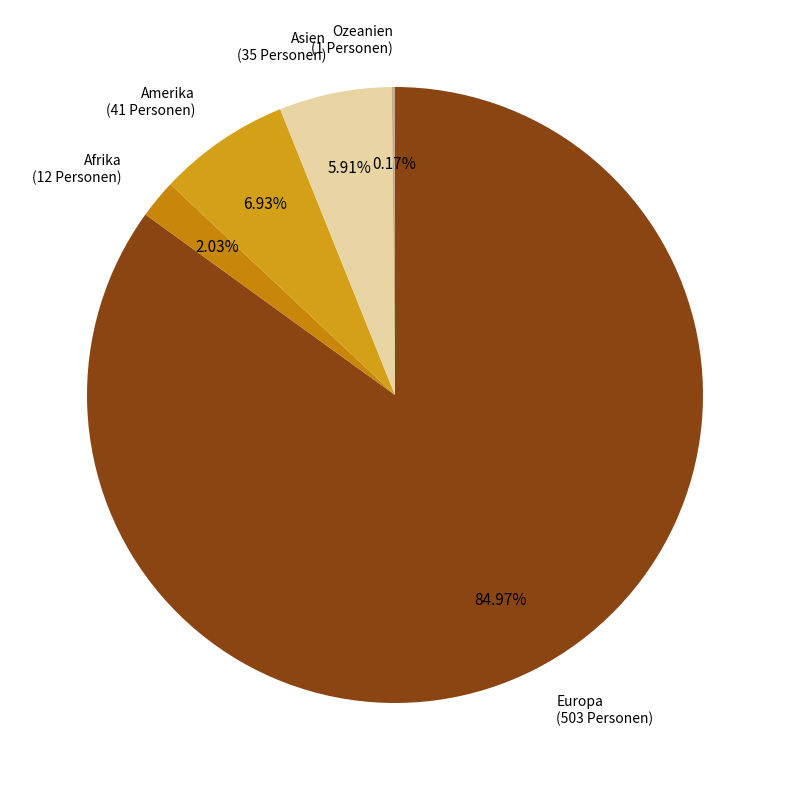

How many slices are in this pie chart?

5